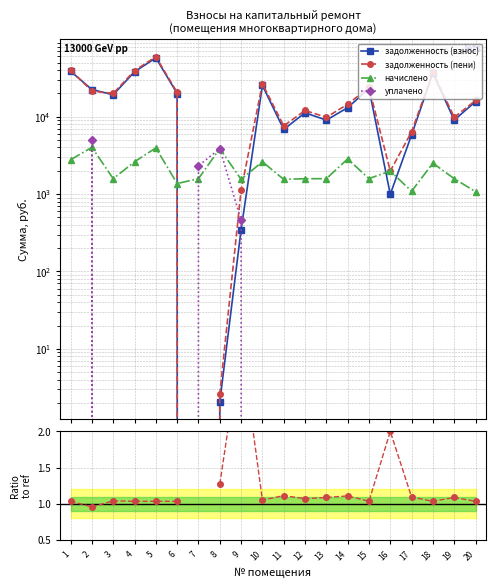

Which category has the lowest value in the начислено series?

20